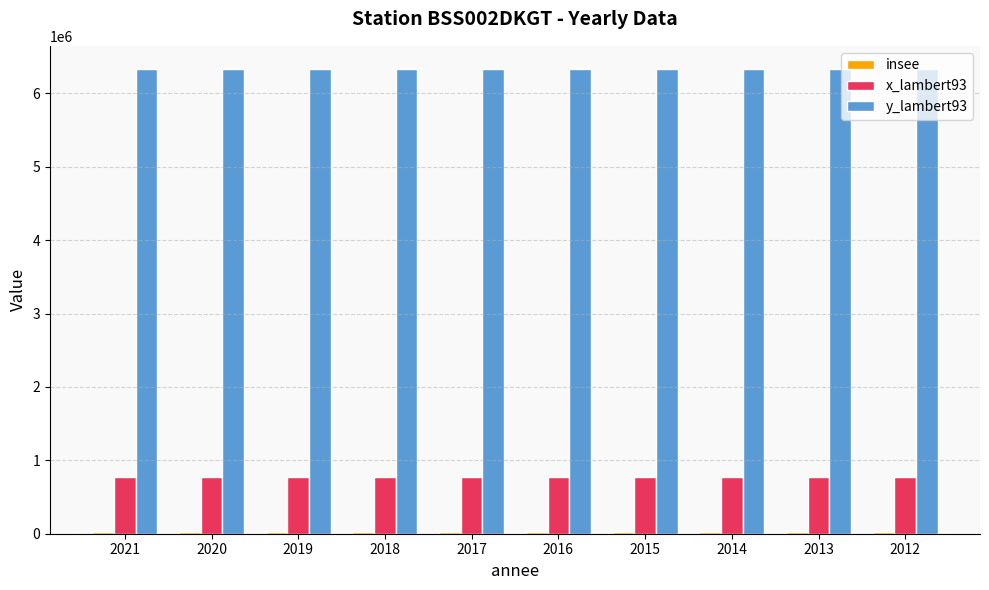

The y_lambert93 series shows 6330461 at 2017. True or false?

True